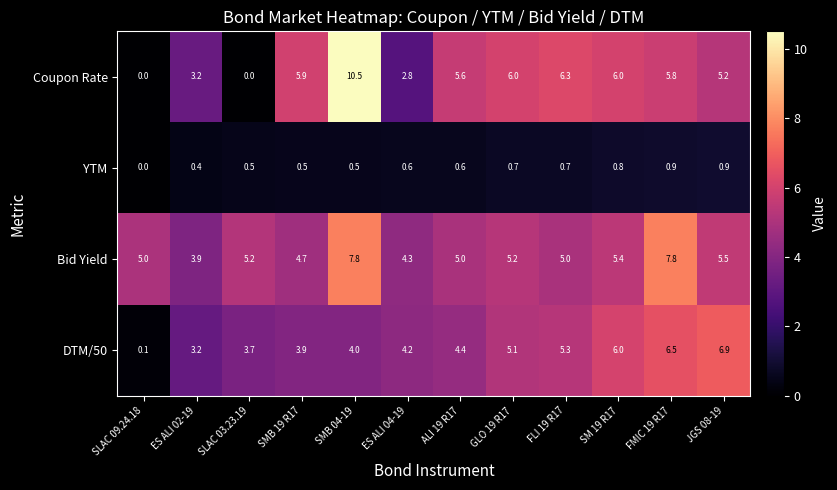

At how many categories does at least one series exceed 7?

2